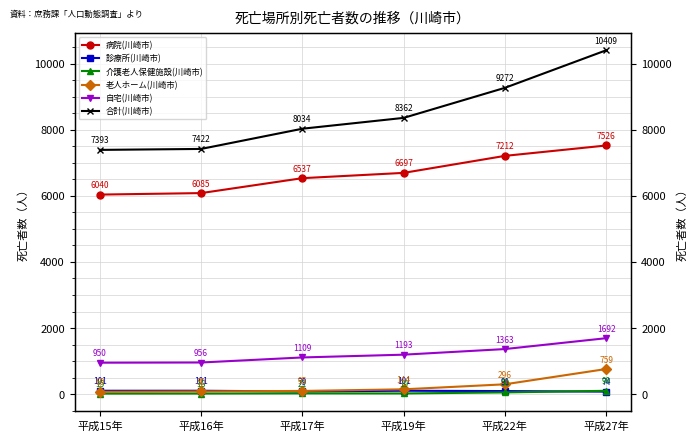

What is the value of the 老人ホーム(川崎市) point at the 3rd from the left?

95